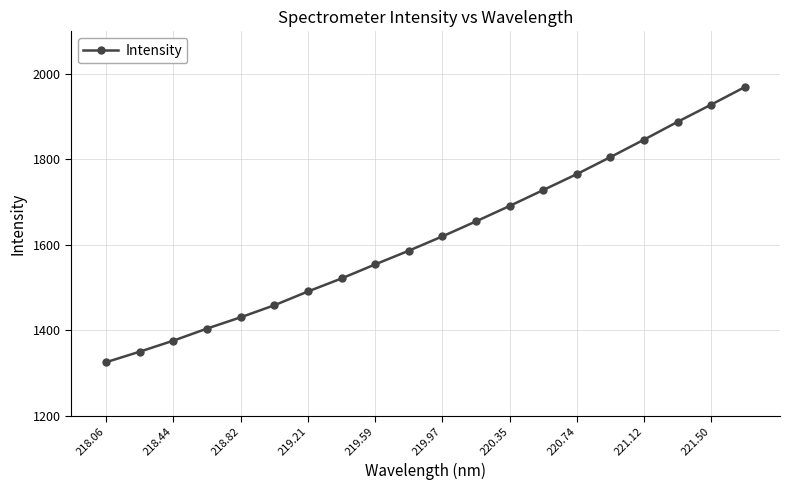

What is the value of the 12th point from the left?

1655.0